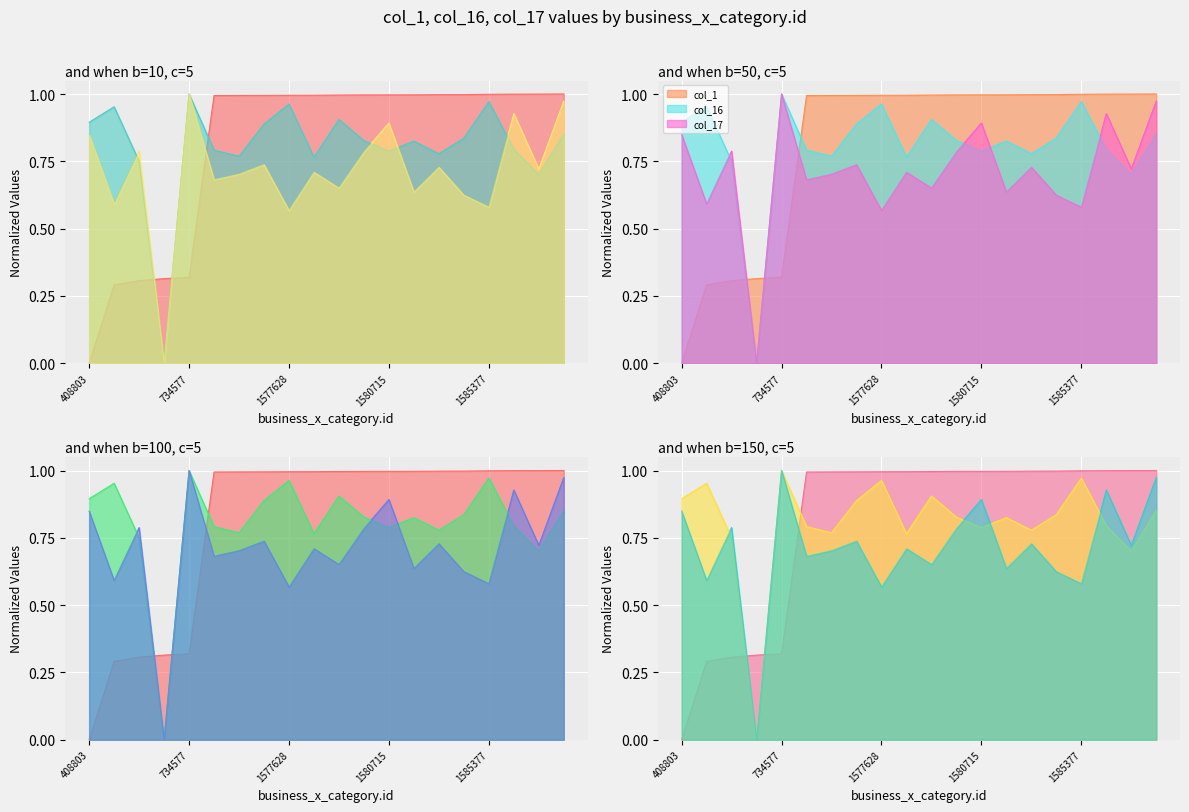

Between 1581113 and 1580539, which is larger?

1581113